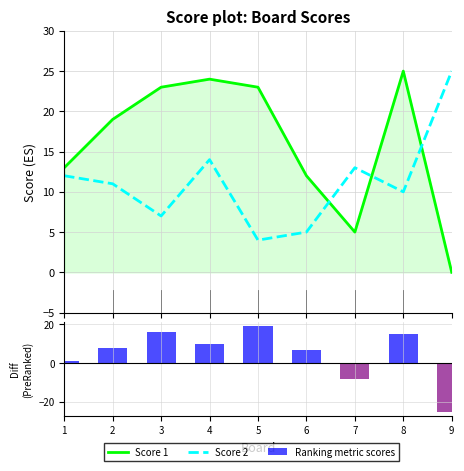

What is the average value of the Ranking metric scores series?

5